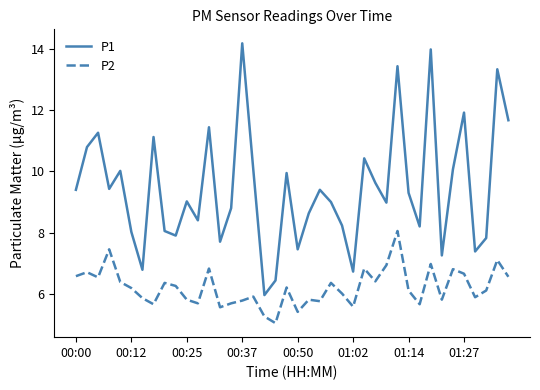

What is the difference between the maximum and minimum values in the P2 series?

3.0